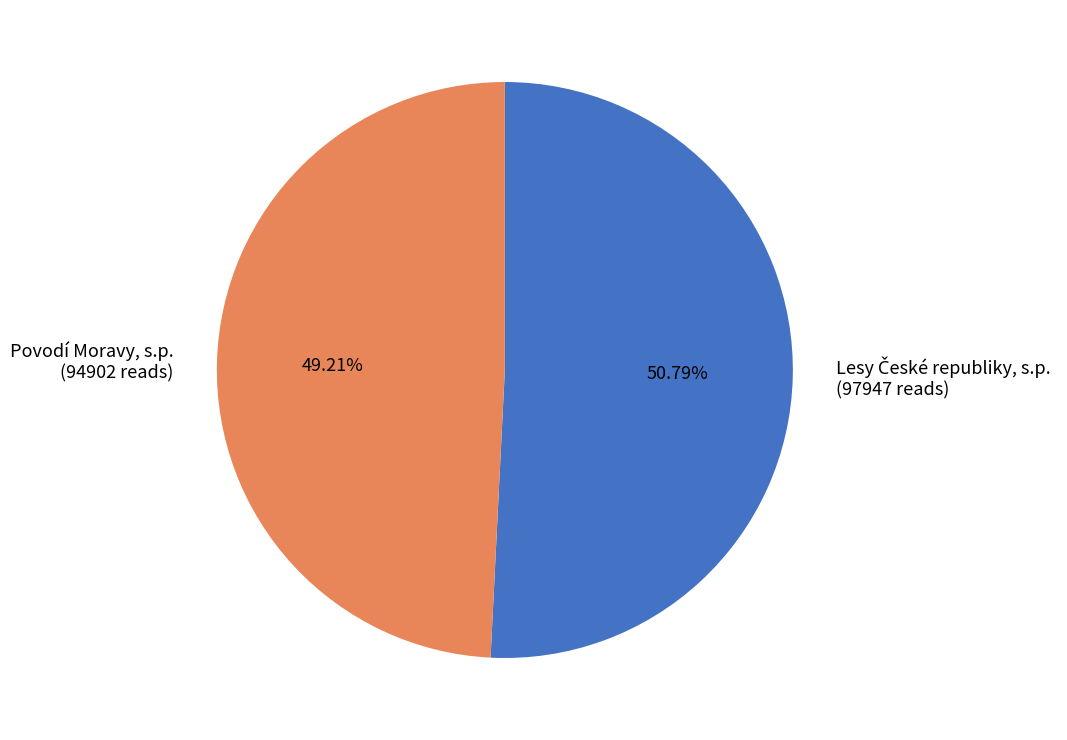

The Povodí Moravy, s.p. slice represents 49% of the pie. True or false?

True